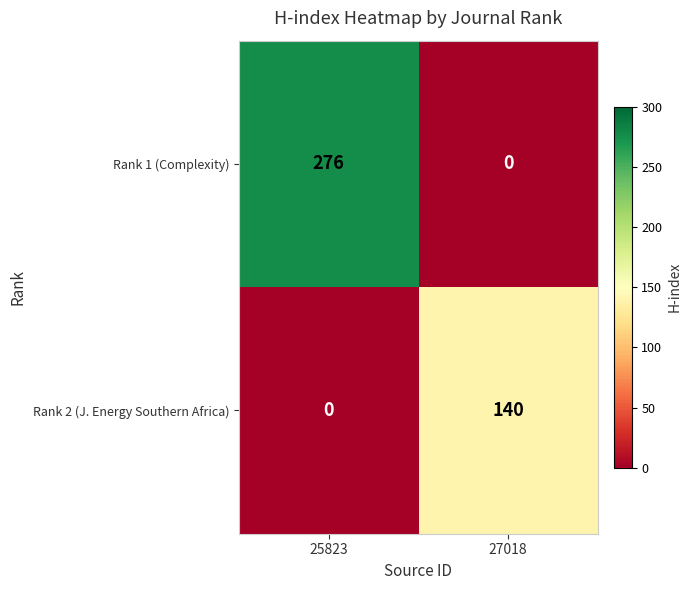

Reading left to right, transcribe all the data shown in this chart.

Rank 1 (Complexity): 276	0
Rank 2 (J. Energy Southern Africa): 0	140